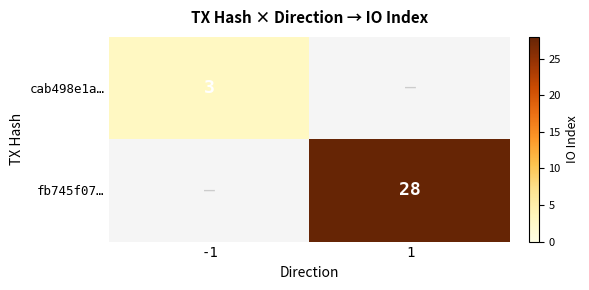

True or false: fb745f07… has a value of 6 at 1.

False